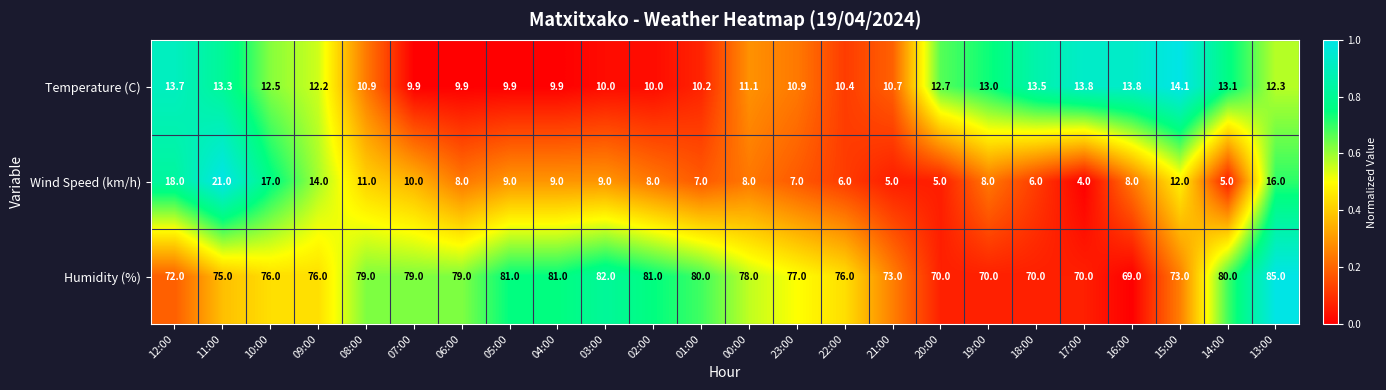

At 03:00, list the series in order from smallest to largest.

Wind Speed (km/h), Temperature (C), Humidity (%)